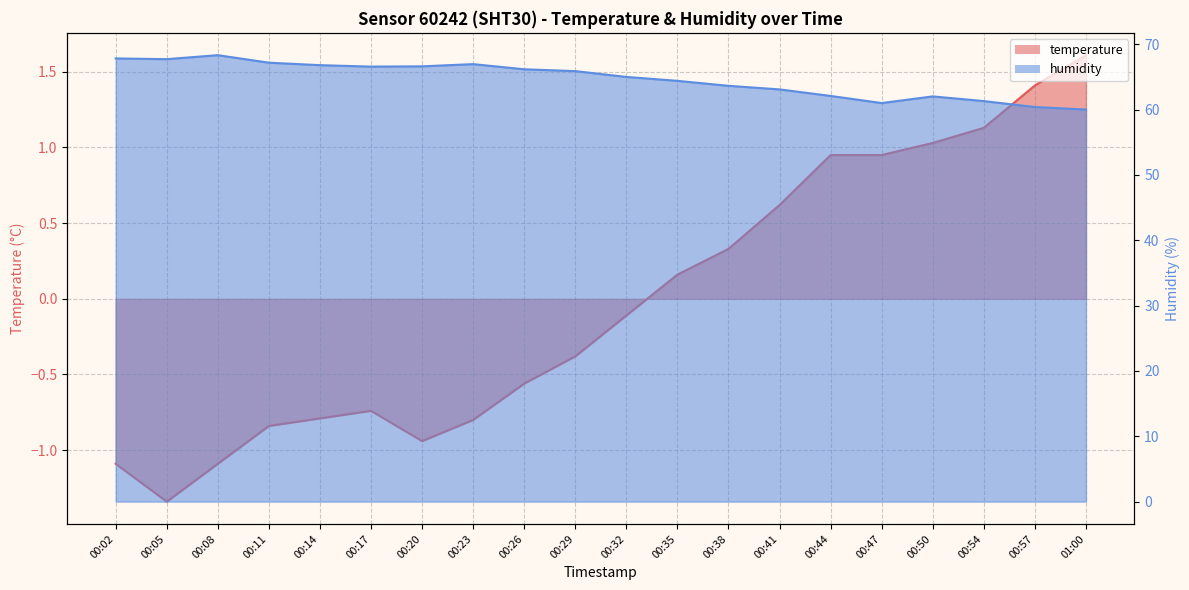

What are all the series names shown in the legend?

temperature, humidity